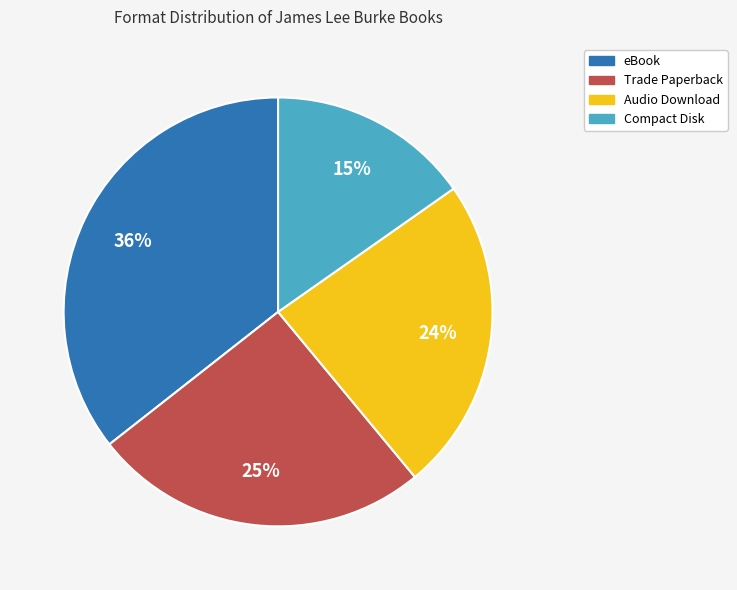

Which category has the biggest portion of the pie?

eBook